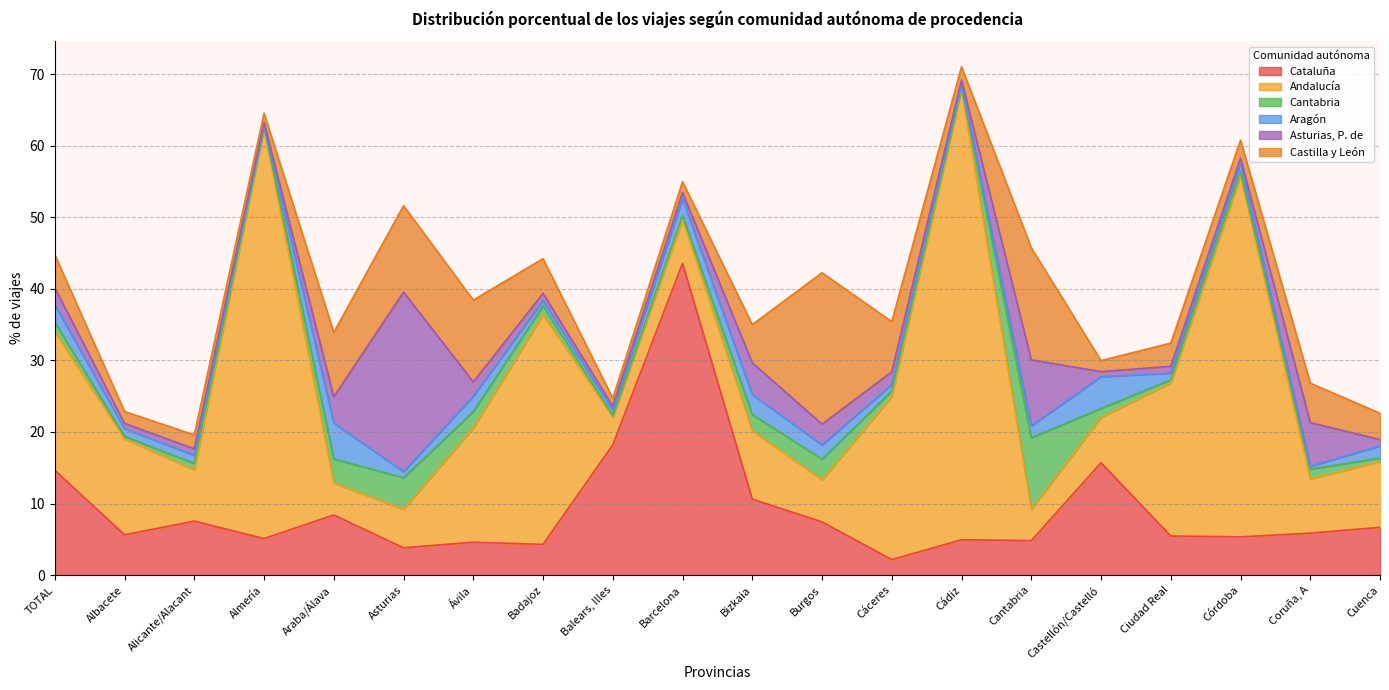

What is the average value of the Asturias, P. de series?

3.3